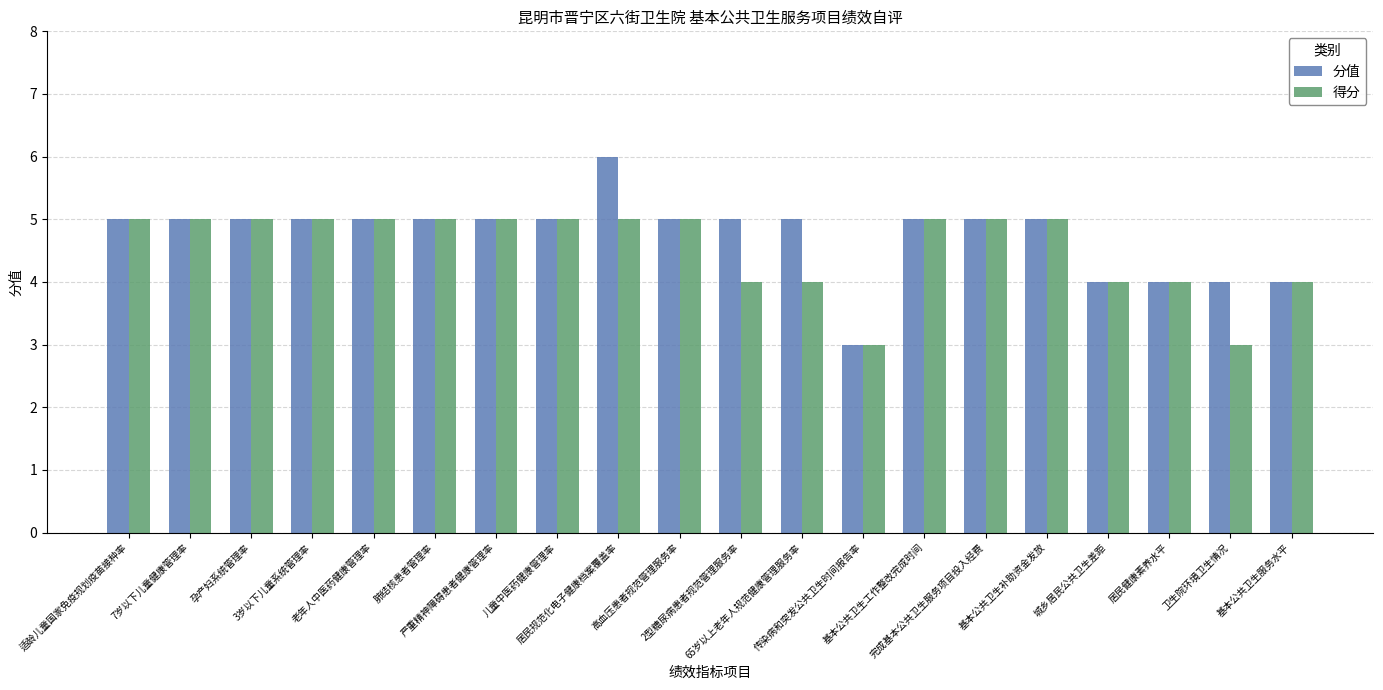

Is it true that 分值 equals 3 at 孕产妇系统管理率?

False